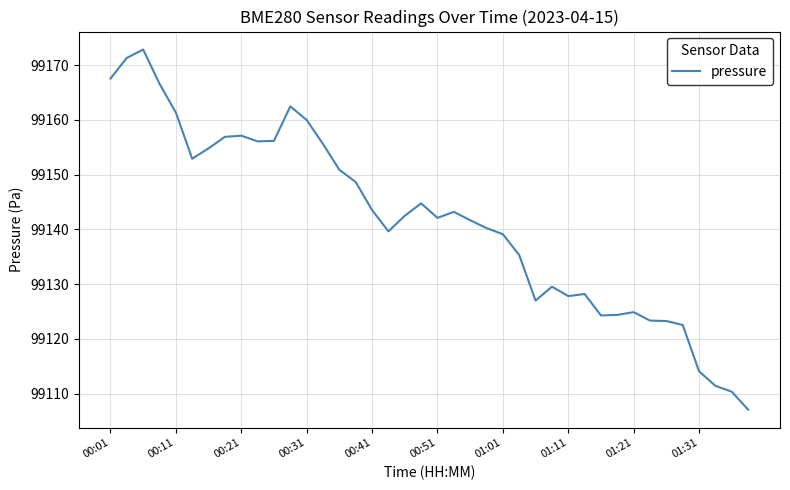

How many lines are shown in the chart?

1